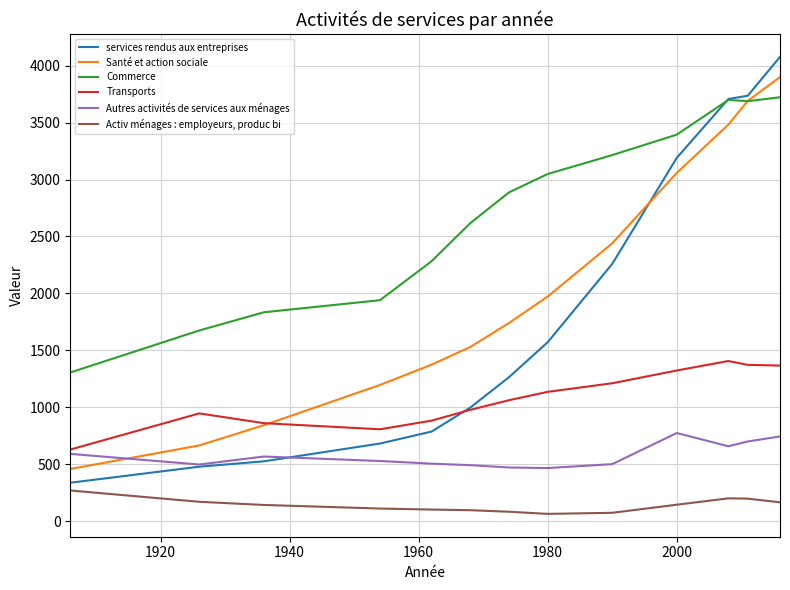

List the series in order of their peak value, highest first.

services rendus aux entreprises, Santé et action sociale, Commerce, Transports, Autres activités de services aux ménages, Activ ménages : employeurs, produc bi